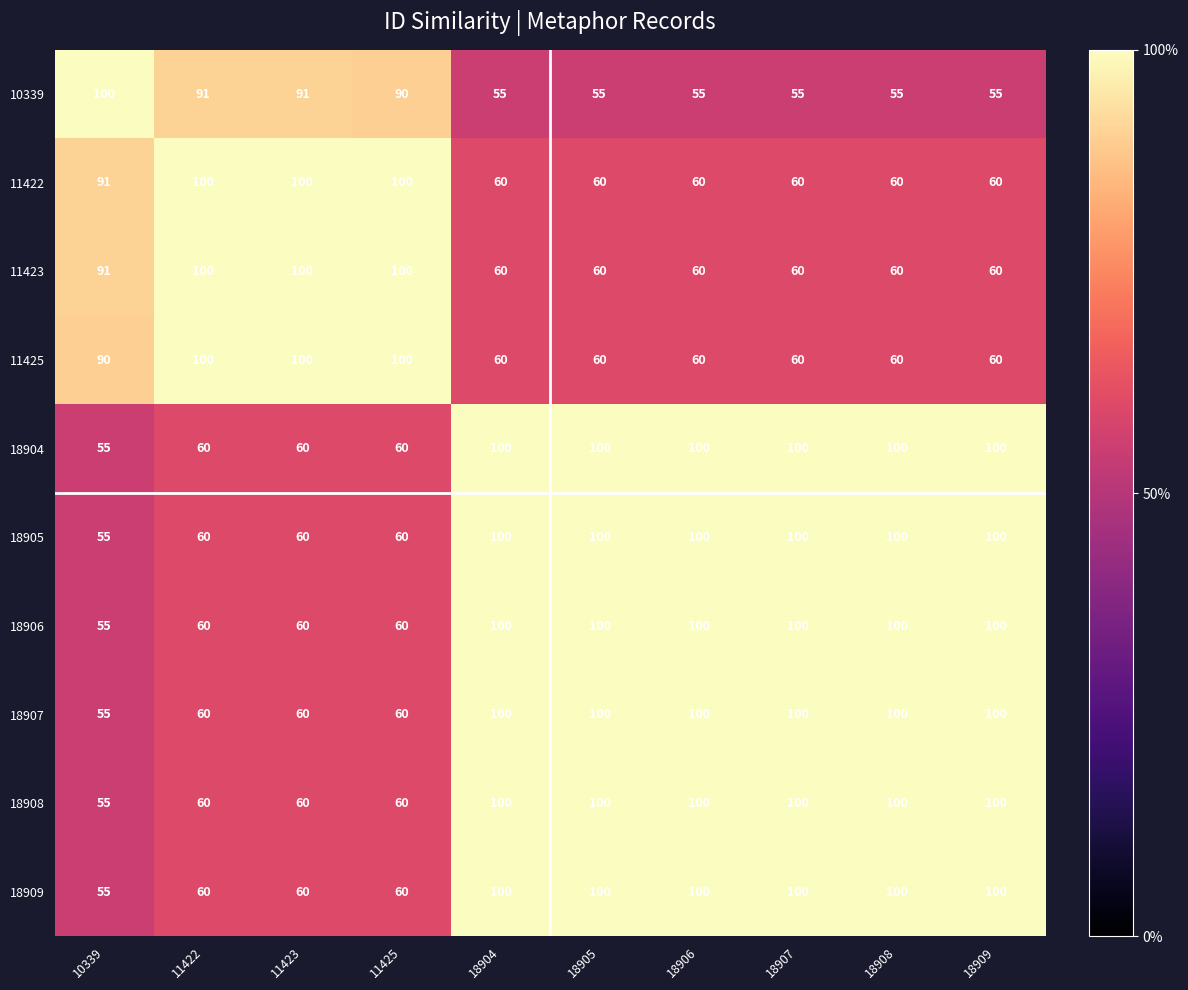

At how many categories does at least one series exceed 97?

10